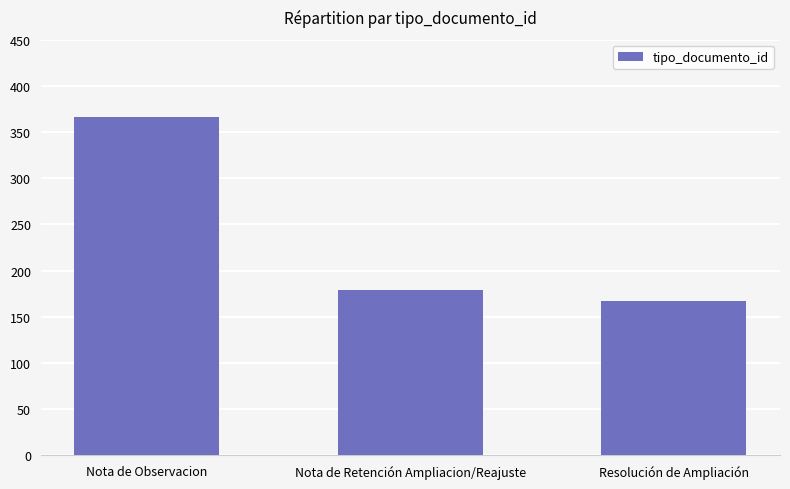

Which category has the lowest value across all series?

Resolución de Ampliación